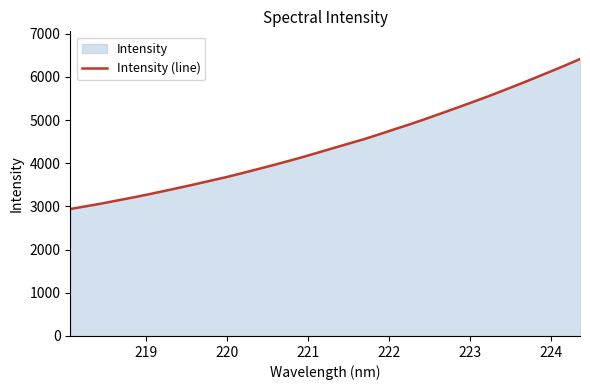

What is the minimum value shown in the chart?

2940.5